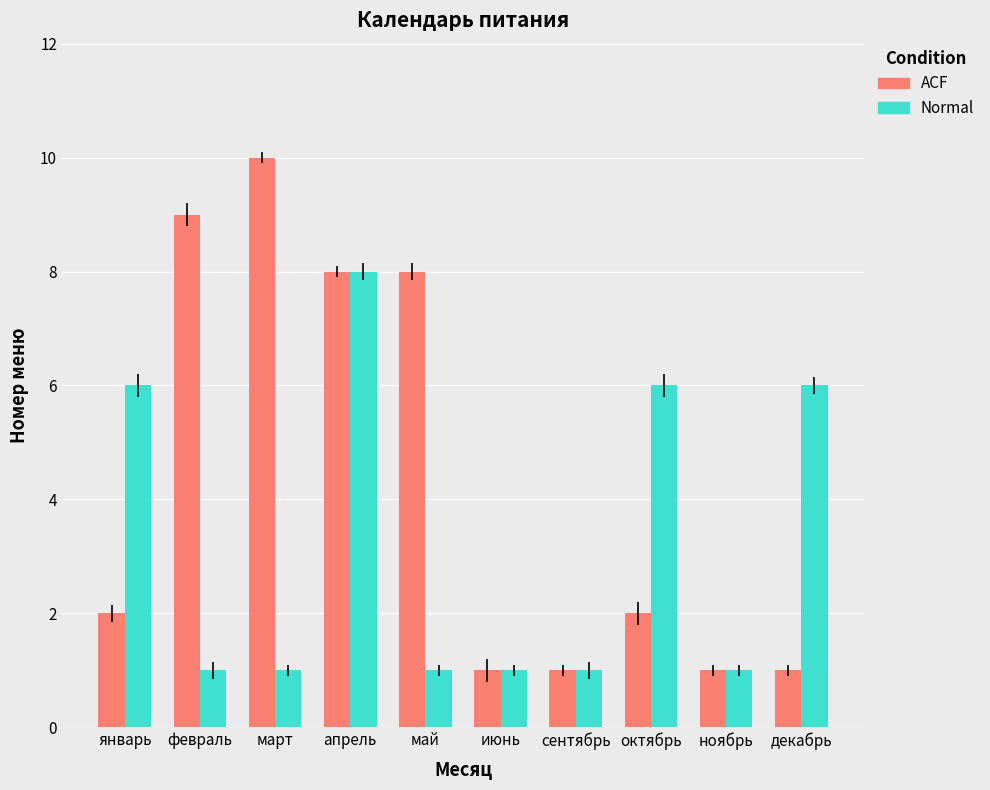

What position from the left is сентябрь?

7